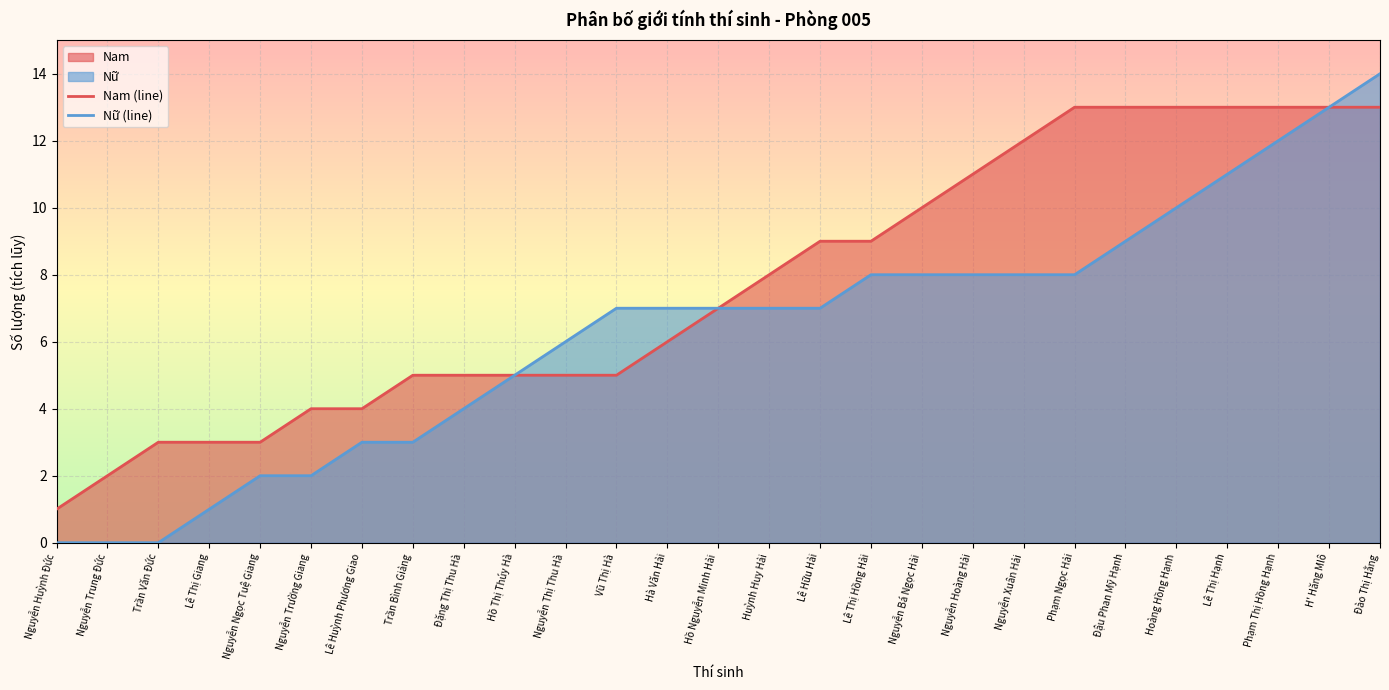

Rank the series at Trần Văn Đức from highest to lowest value.

Nam (line), Nữ (line)